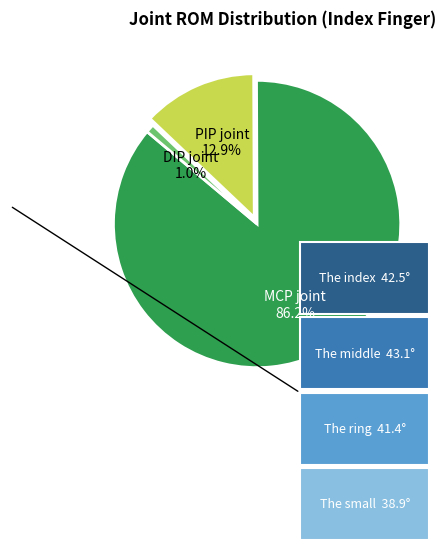

Rank the categories by value from highest to lowest.

MCP joint, PIP joint, DIP joint